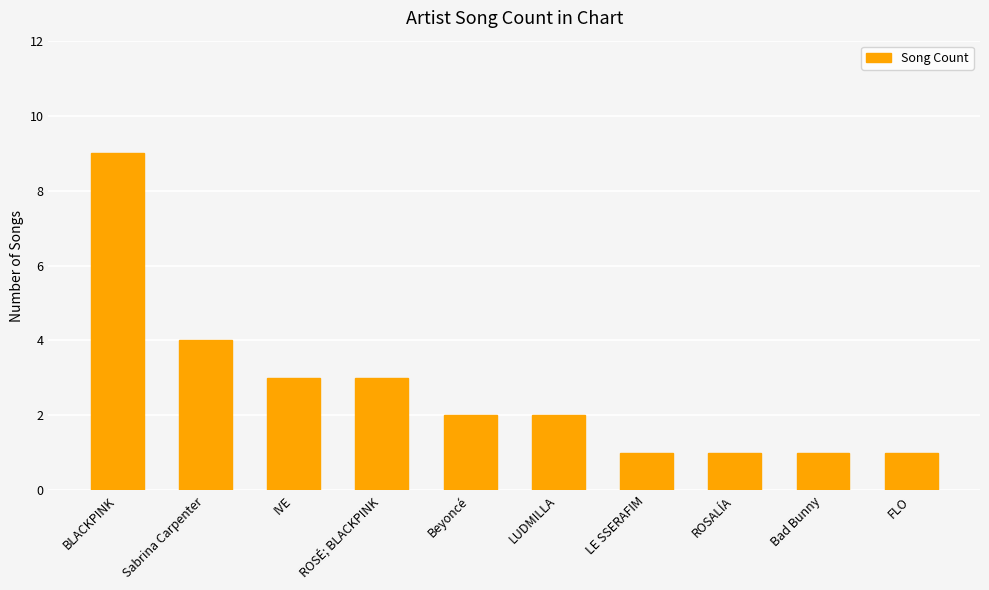

What is the smallest value displayed?

1